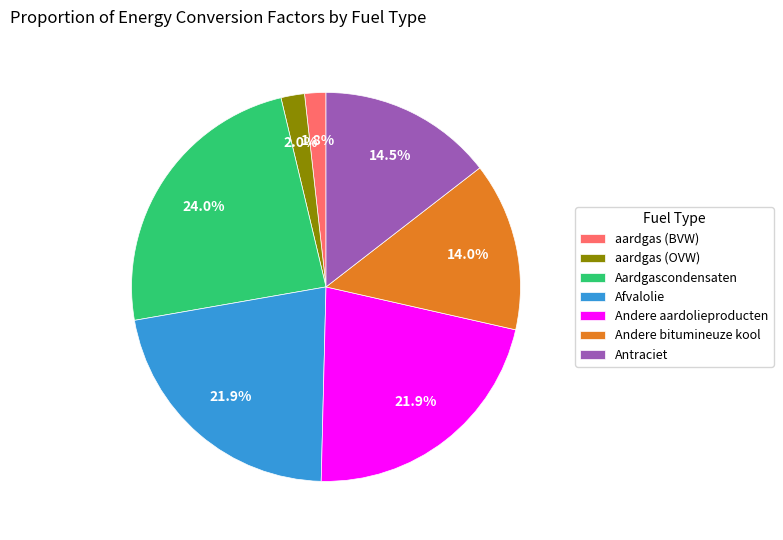

To the nearest percent, what portion does Andere aardolieproducten represent?

22%